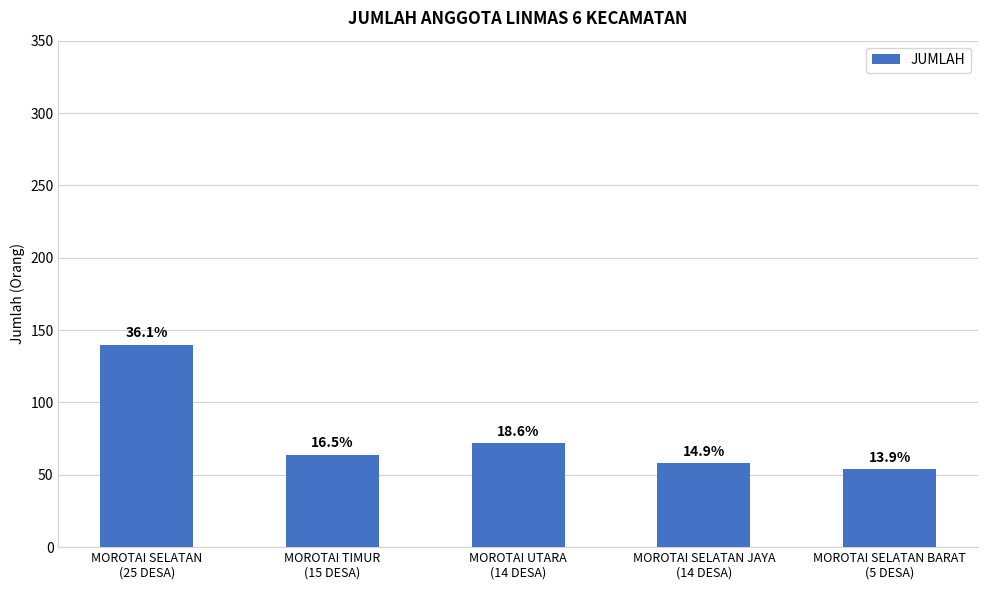

Does the chart contain any negative values?

No